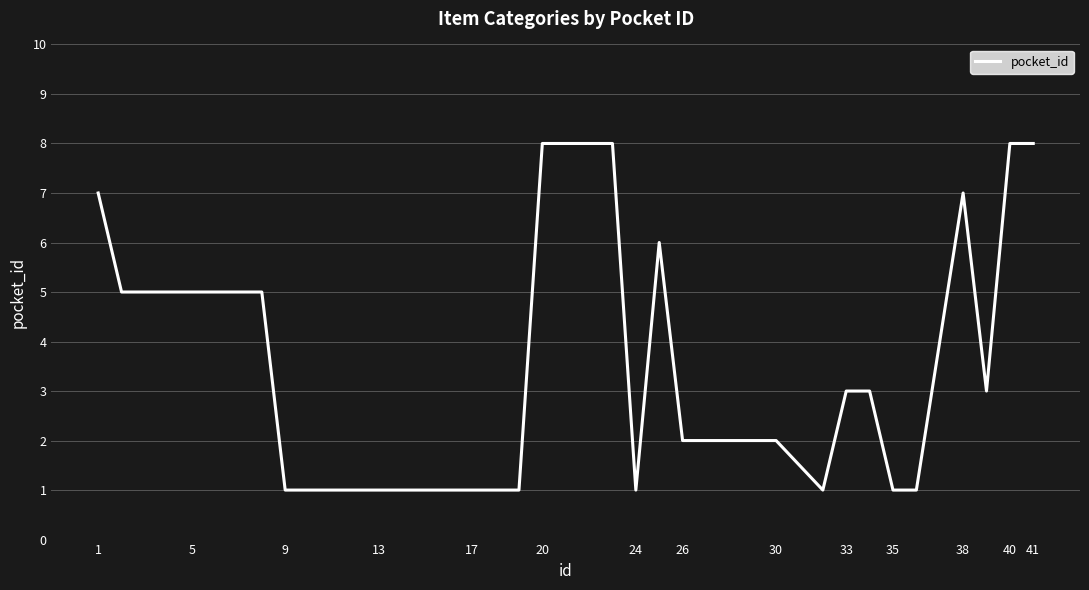

What is the difference between the maximum and minimum values?

7